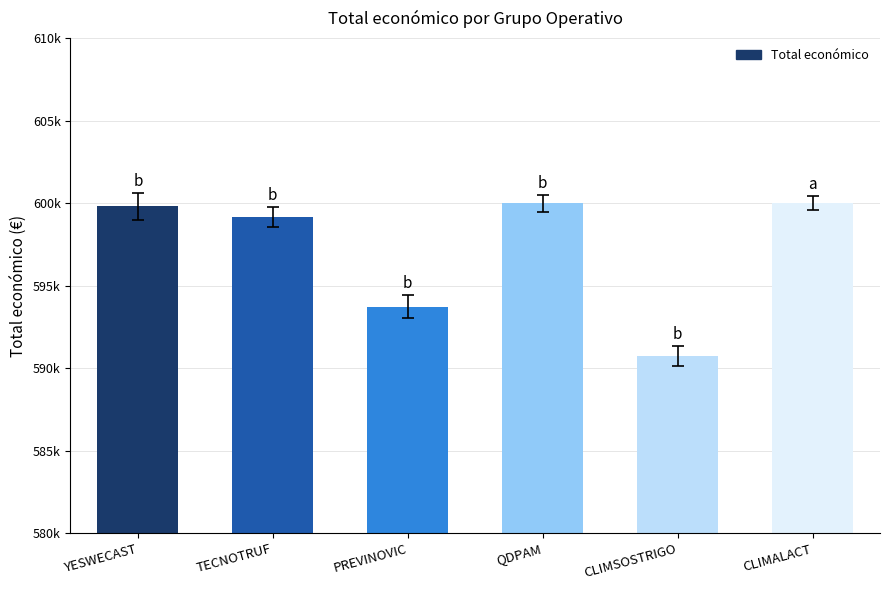

Which label corresponds to the largest value in the chart?

CLIMALACT